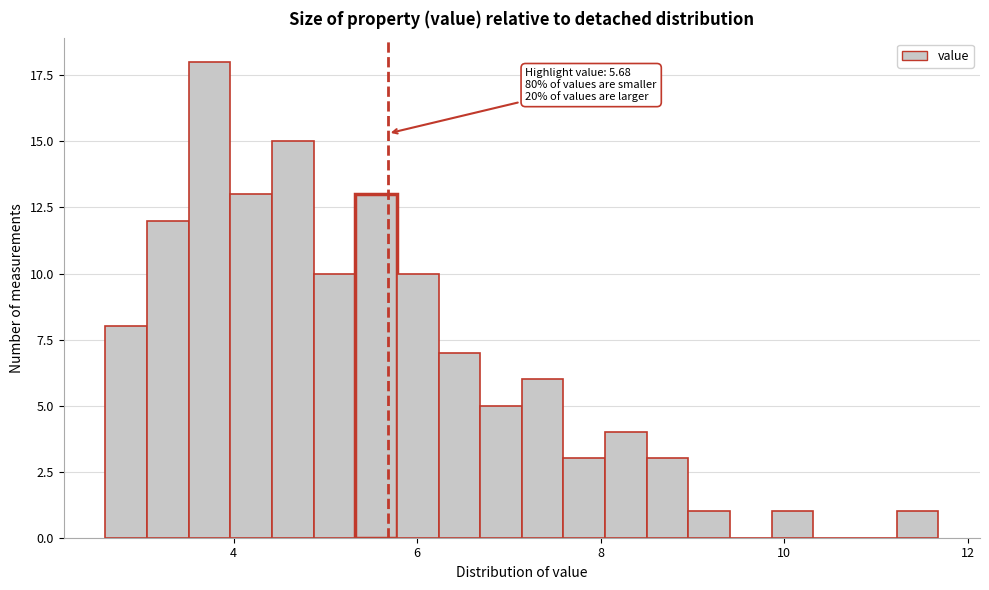

Around what value on the x-axis is the tallest bar? Give the approximate position of its centre, as read against the axis.

3.8